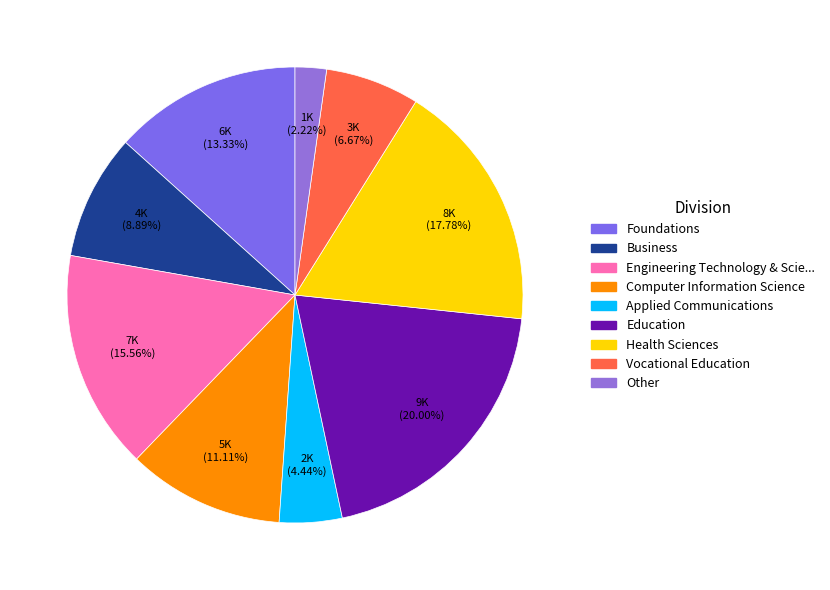

Is there a majority slice in this chart?

No